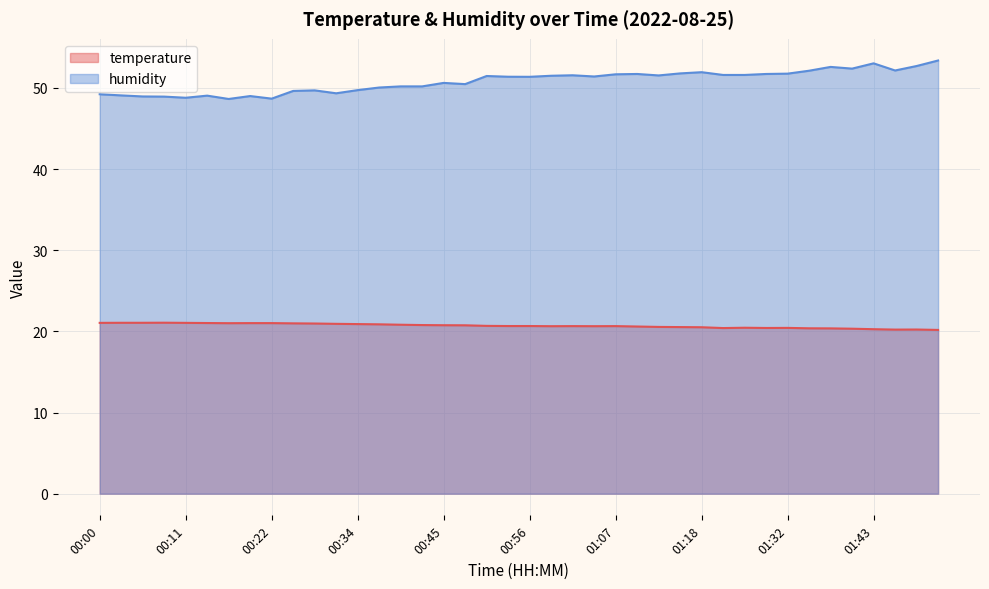

List the labels in order of temperature value, smallest first.

01:52, 01:46, 01:49, 01:43, 01:41, 01:38, 01:35, 01:21, 01:29, 01:32, 01:27, 01:18, 01:15, 01:12, 01:10, 00:59, 01:04, 01:01, 01:07, 00:53, 00:56, 00:50, 00:47, 00:45, 00:42, 00:39, 00:36, 00:34, 00:31, 00:28, 00:25, 00:17, 00:20, 00:22, 00:14, 00:00, 00:11, 00:03, 00:06, 00:09